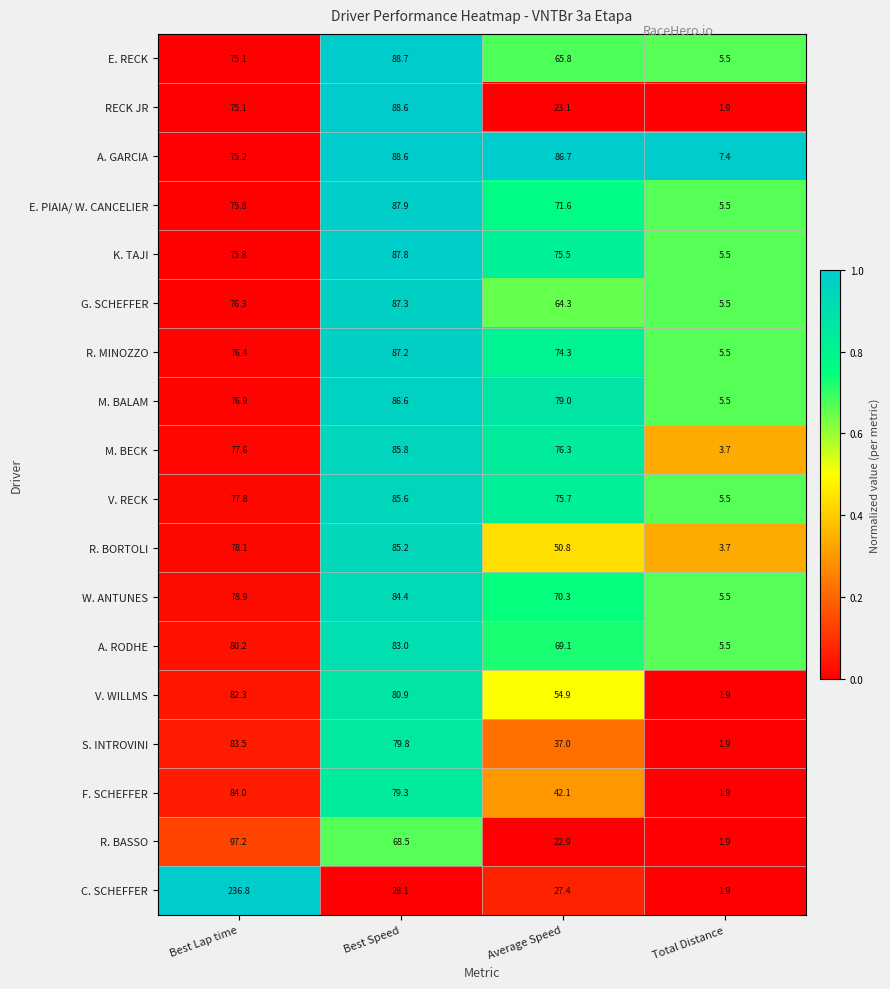

Which series changed the most between Average Speed and Total Distance?

A. GARCIA